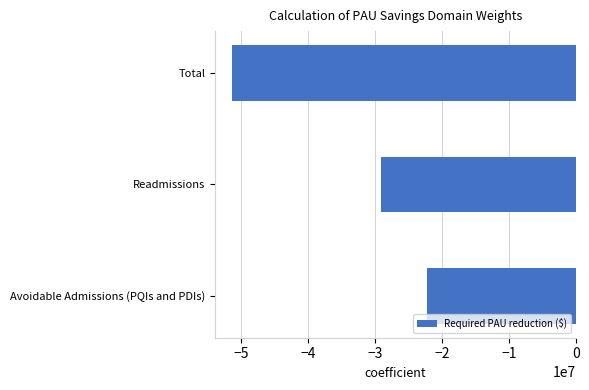

Count the number of categories in the chart.

3